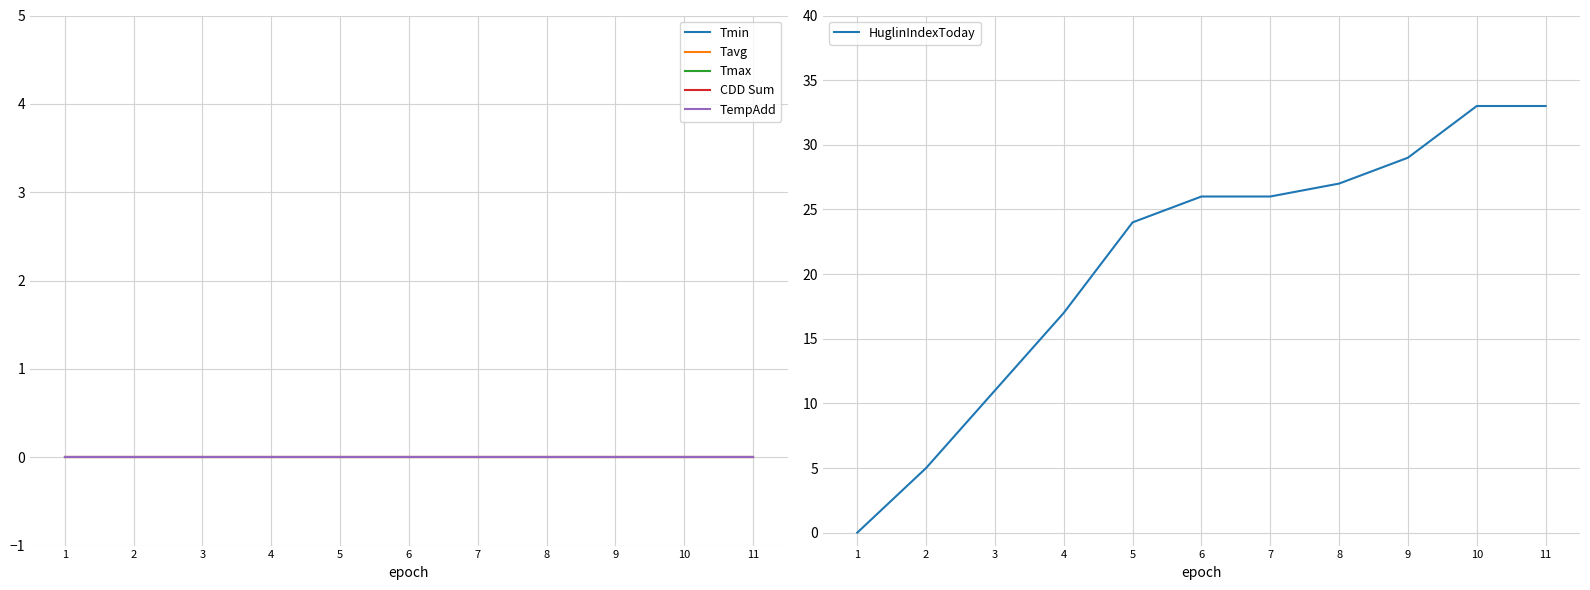

Which series has the widest spread of values?

HuglinIndexToday